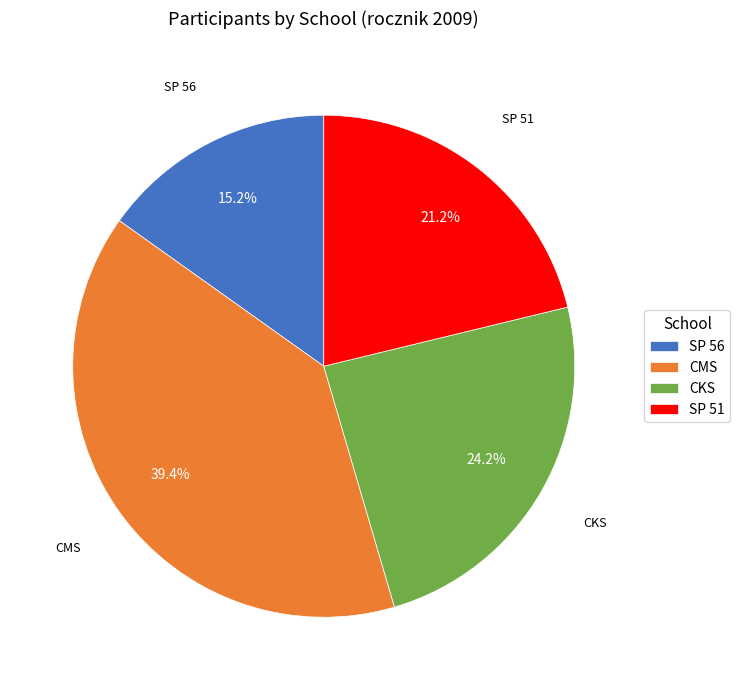

To the nearest percent, what is the difference between the largest and smallest slice percentages?

24%